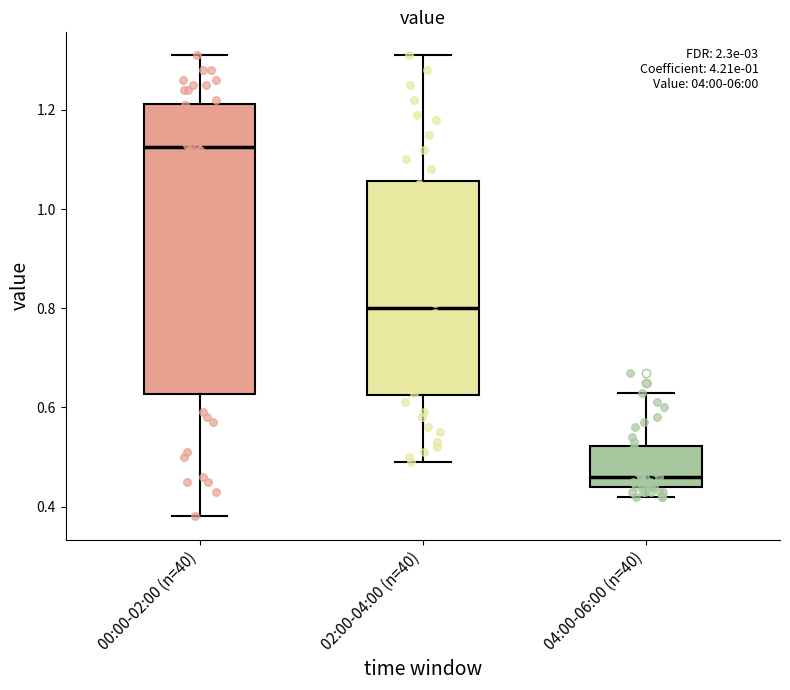

Which box has the highest median line?

00:00-02:00 (n=40)